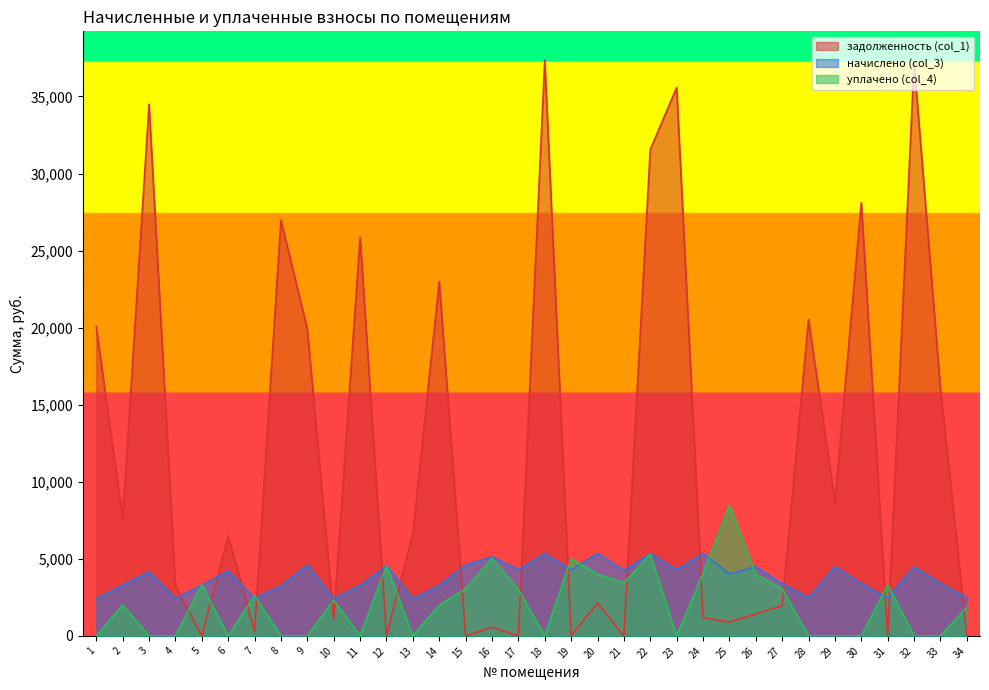

Reading left to right, extract all data points from this chart.

задолженность (col_1): 20055.1	7560.9	34499.8	3229.1	0.0	6467.6	270.4	26978.9	19911.0	1075.2	25871.2	0.8	6636.0	22980.6	0.0	569.6	0.0	37356.5	0.0	2136.9	0.0	31546.0	35574.0	1188.8	894.4	1431.7	1958.0	20532.7	8659.7	28113.1	0.0	37185.6	16059.1	0.0
начислено (col_3): 2419.2	3283.2	4161.6	2419.2	3283.2	4219.2	2433.6	3254.4	4593.6	2419.2	3276.0	4550.4	2419.2	3283.2	4593.6	5126.4	4291.2	5342.4	4269.6	5342.4	4240.8	5342.4	4291.2	5349.6	4024.8	4485.6	3391.2	2476.8	4485.6	3391.2	2476.8	4485.6	3391.2	2476.8
уплачено (col_4): 0.0	2000.0	0.0	0.0	3299.2	0.0	2602.6	0.0	0.0	2331.2	0.0	4549.2	0.0	2000.0	3062.4	5019.6	3000.0	0.0	4999.6	4007.4	3441.2	5307.0	0.0	4049.3	8457.2	3985.1	3060.0	0.0	0.0	0.0	3302.4	0.0	0.0	1850.0